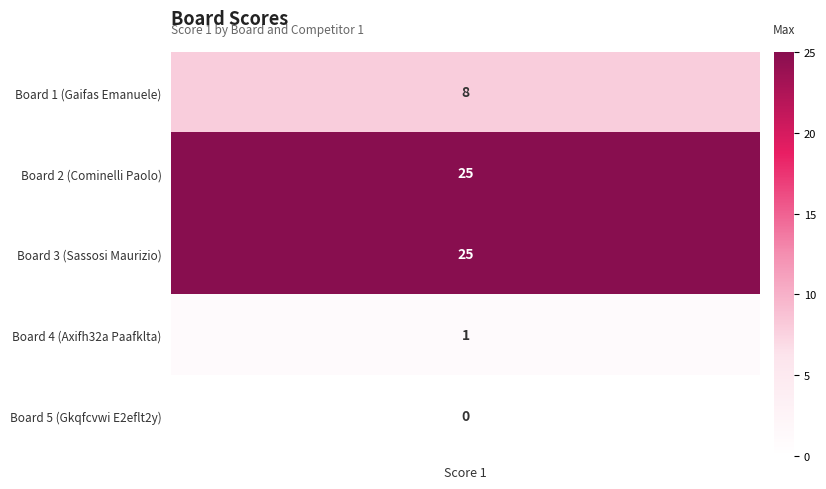

Reading right to left, extract all data points from this chart.

0	1	25	25	8